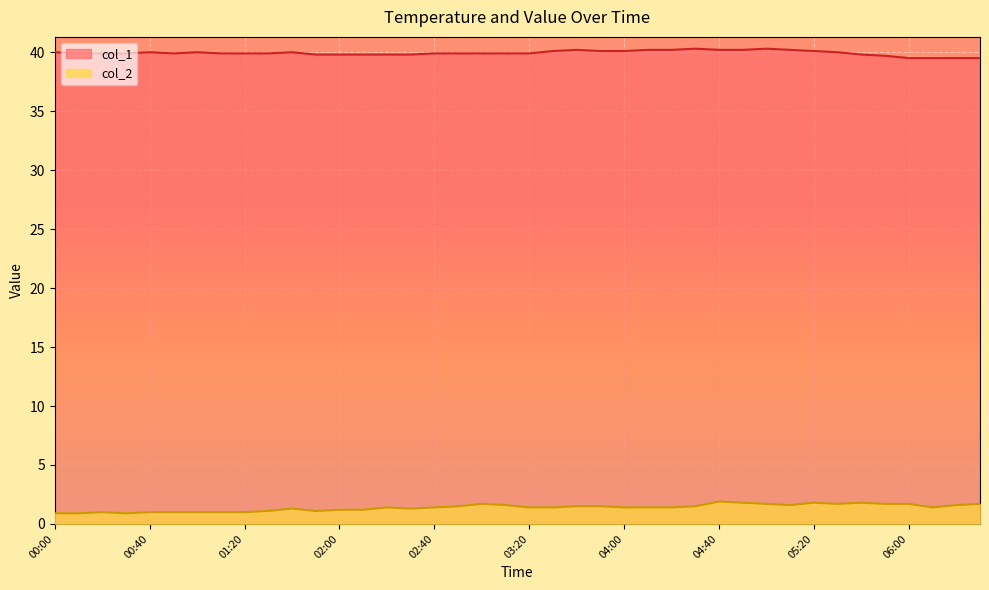

How many interior local peaks does the col_1 series have?

6